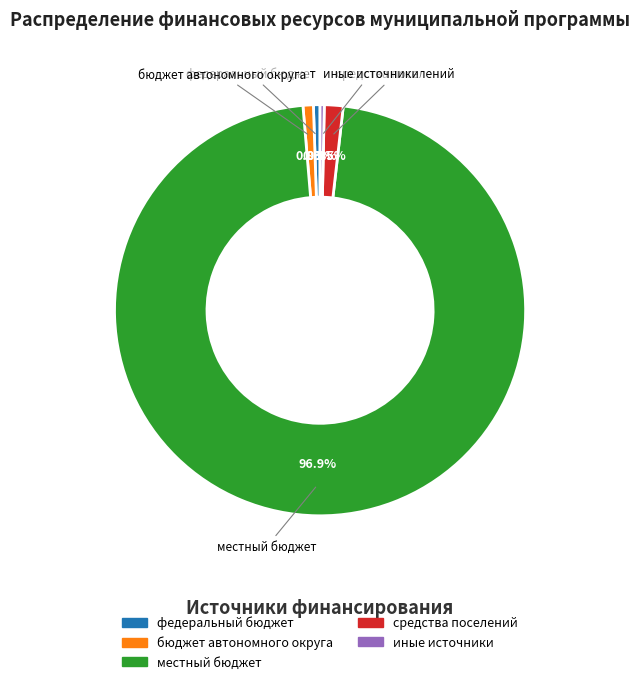

How many segments does this pie chart have?

5